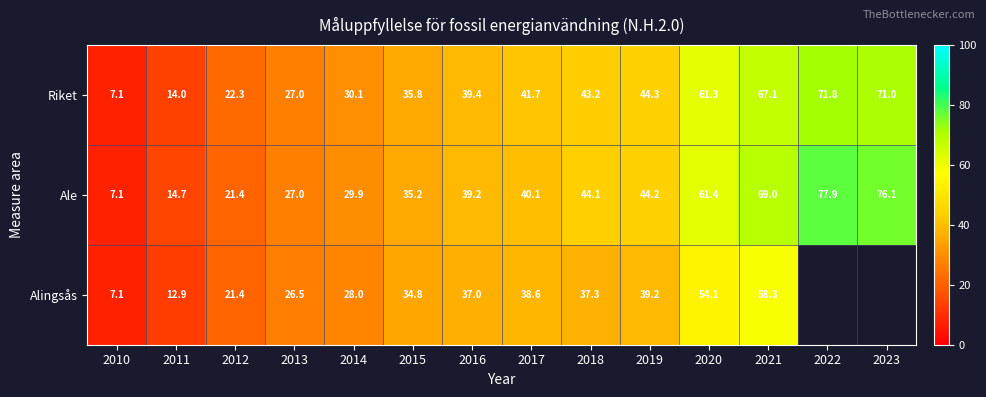

At 2011, list the series in order from smallest to largest.

Alingsås, Riket, Ale